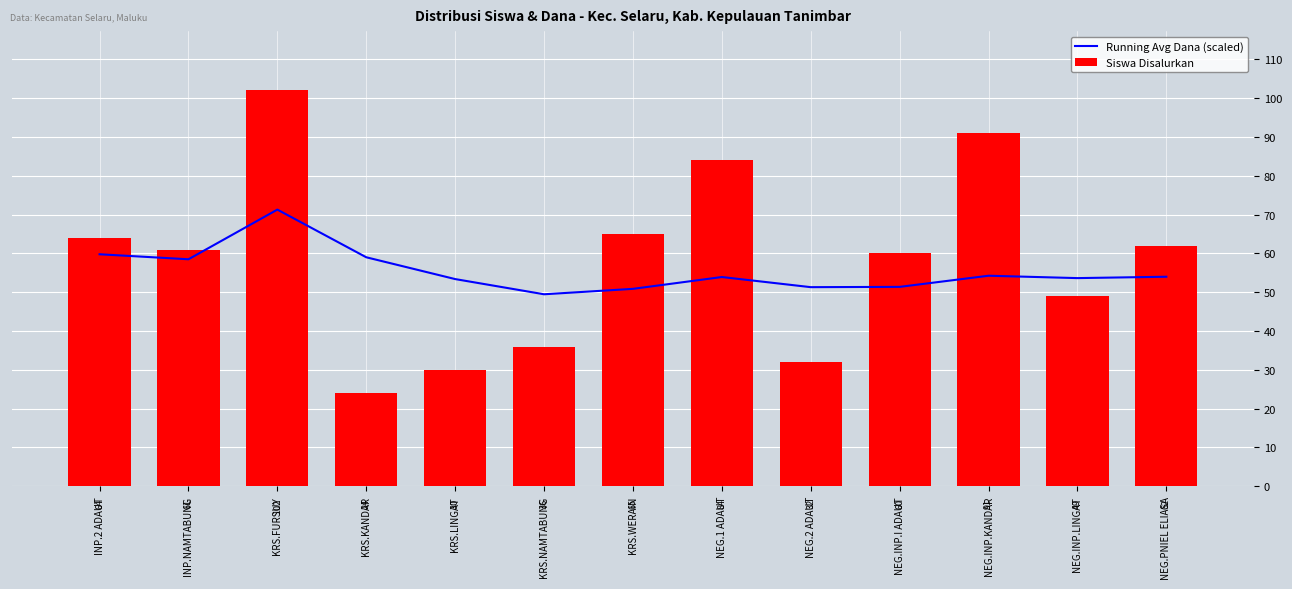

What is the label of the 8th bar from the right?

KRS.NAMTABUNG